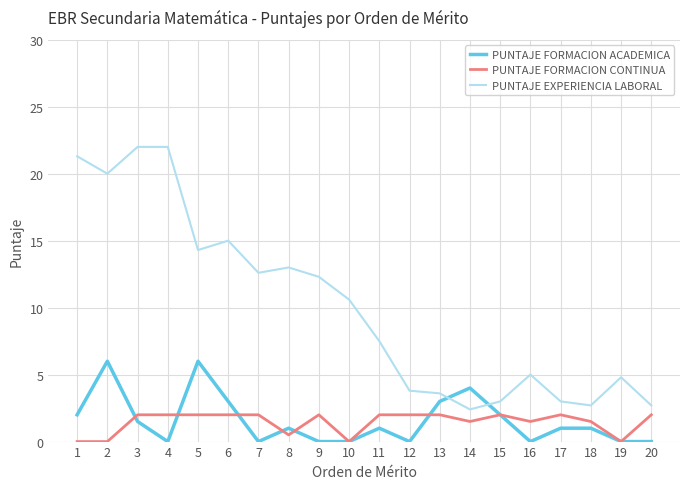

Is the value of PUNTAJE FORMACION CONTINUA at 12 greater than the value of PUNTAJE EXPERIENCIA LABORAL at 3?

No